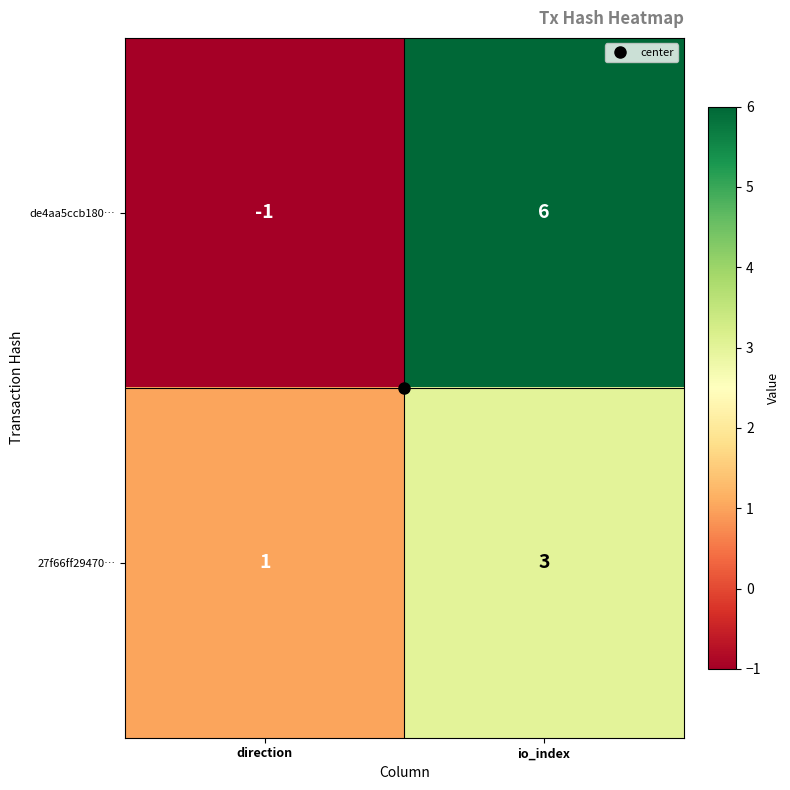

What is the total value across all series at io_index?

9